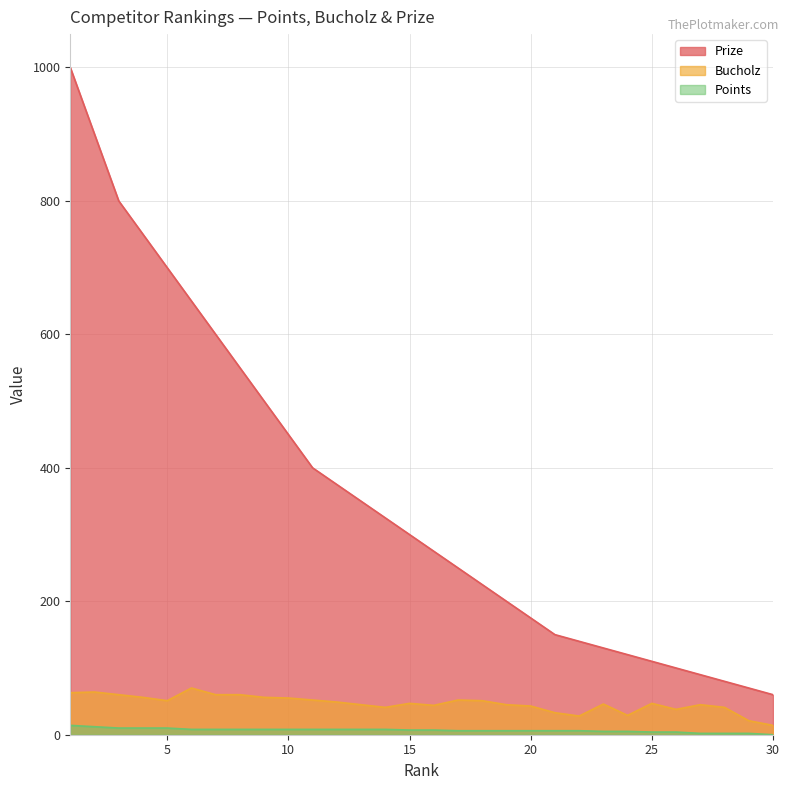

What is the spread (max minus min) of values at 22?

134